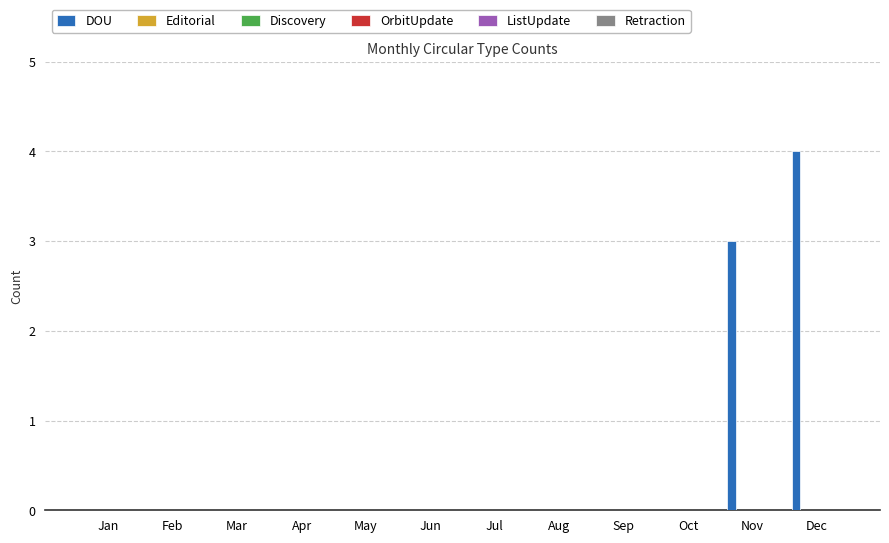

What is the maximum value shown in the chart?

4